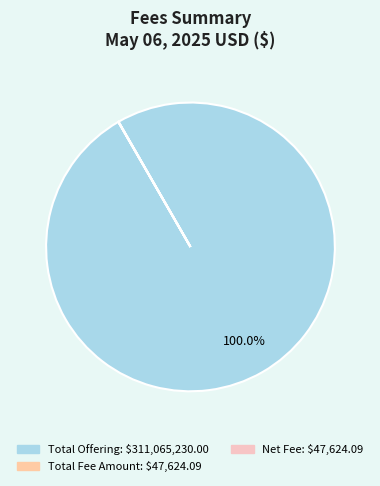

To the nearest percent, what is the difference between the largest and smallest slice percentages?

100%